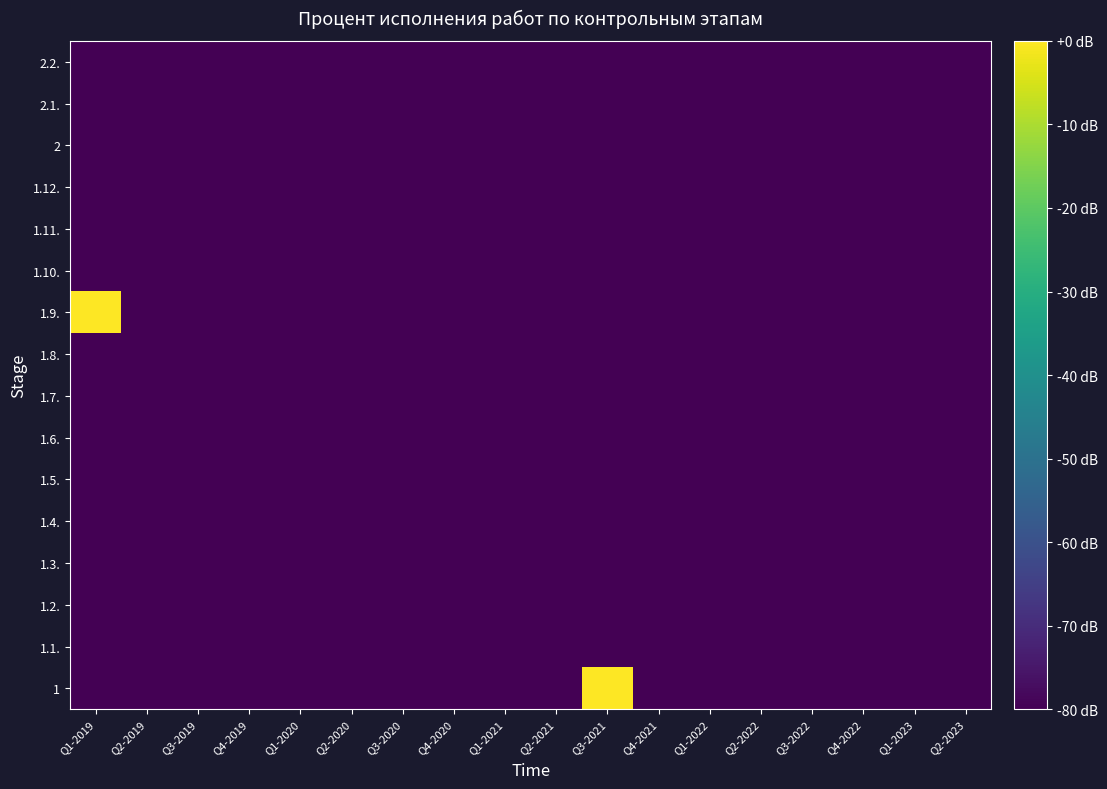

What is the total value across all series at Q1-2023?

-1280